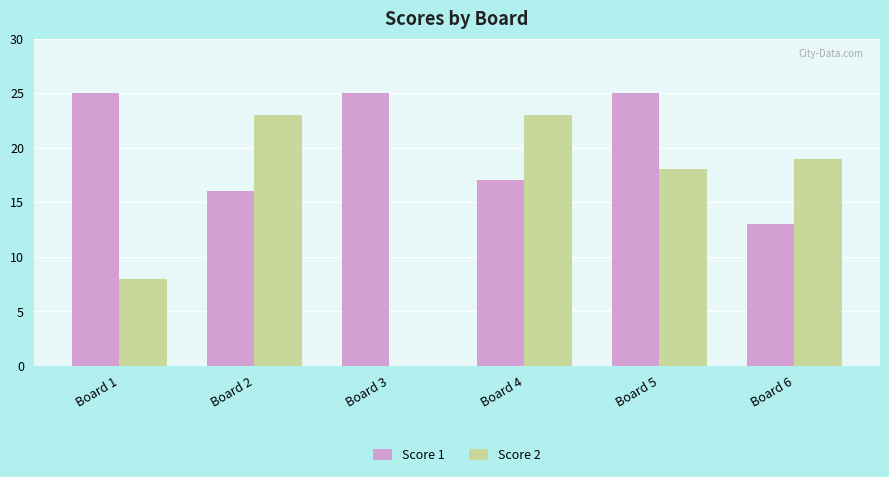

How many groups of bars are there?

6